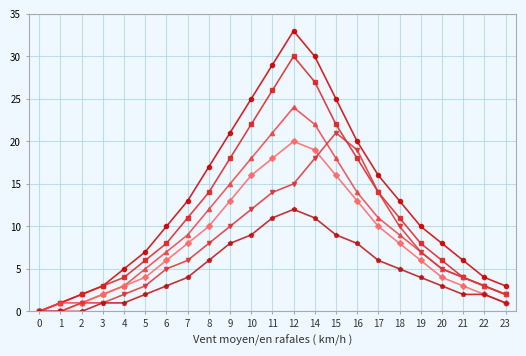

Which label corresponds to the largest value in the chart?

12